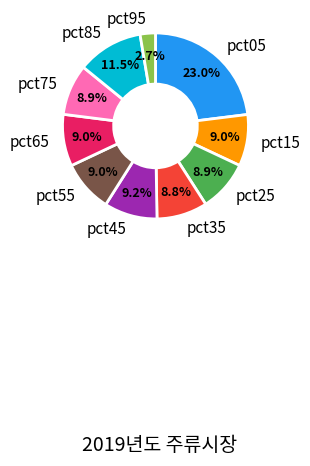

Which slice is the smallest?

pct95